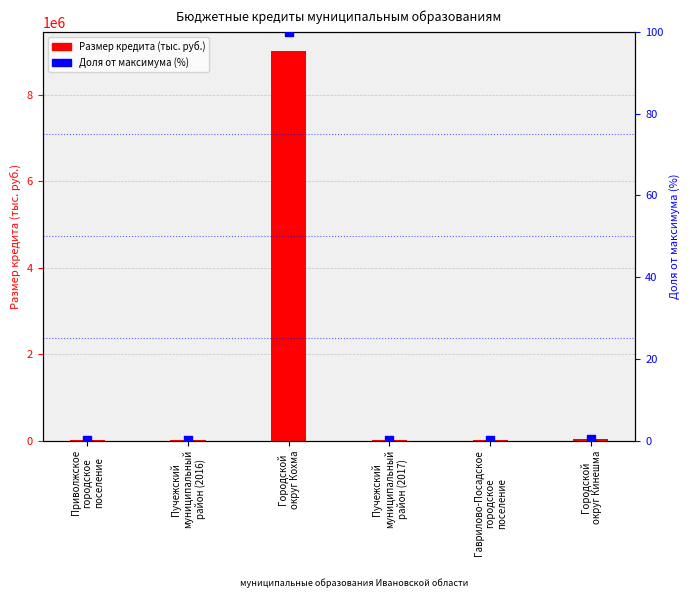

Which series has the largest total across all categories?

Размер кредита (тыс. руб.)